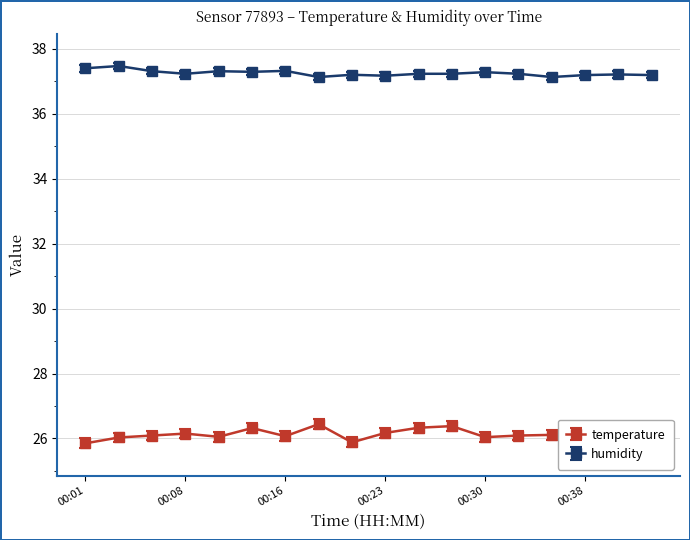

At how many categories does at least one series exceed 31?

18